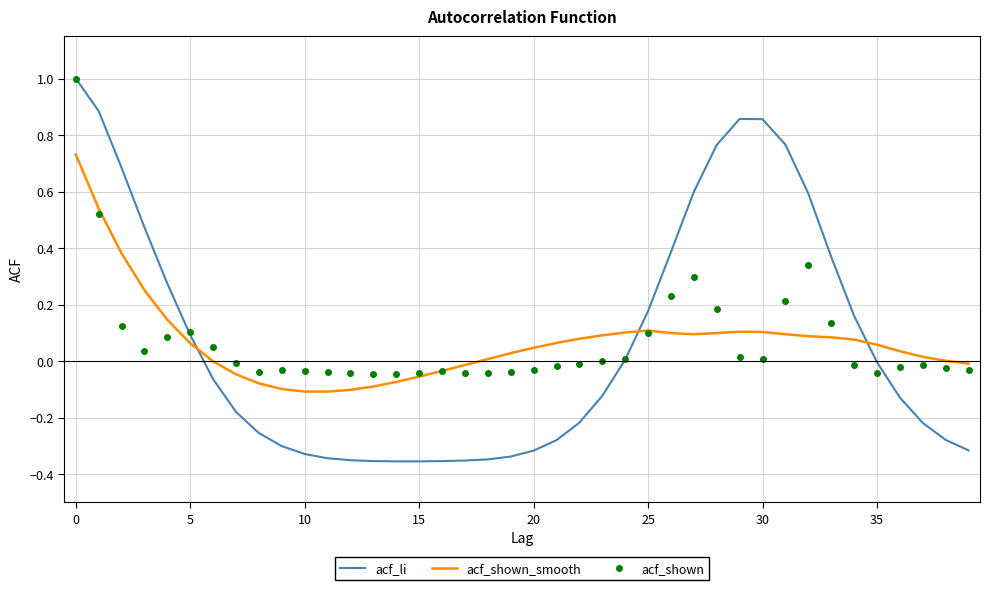

True or false: acf_shown_smooth and acf_li cross at least once.

True